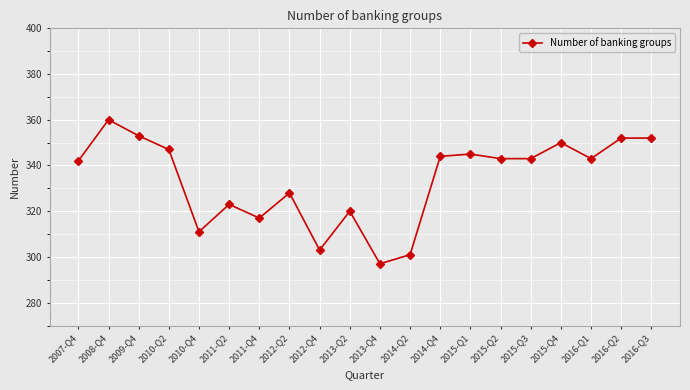

Reading left to right, list all the values displayed in this chart.

2007-Q4=342	2008-Q4=360	2009-Q4=353	2010-Q2=347	2010-Q4=311	2011-Q2=323	2011-Q4=317	2012-Q2=328	2012-Q4=303	2013-Q2=320	2013-Q4=297	2014-Q2=301	2014-Q4=344	2015-Q1=345	2015-Q2=343	2015-Q3=343	2015-Q4=350	2016-Q1=343	2016-Q2=352	2016-Q3=352